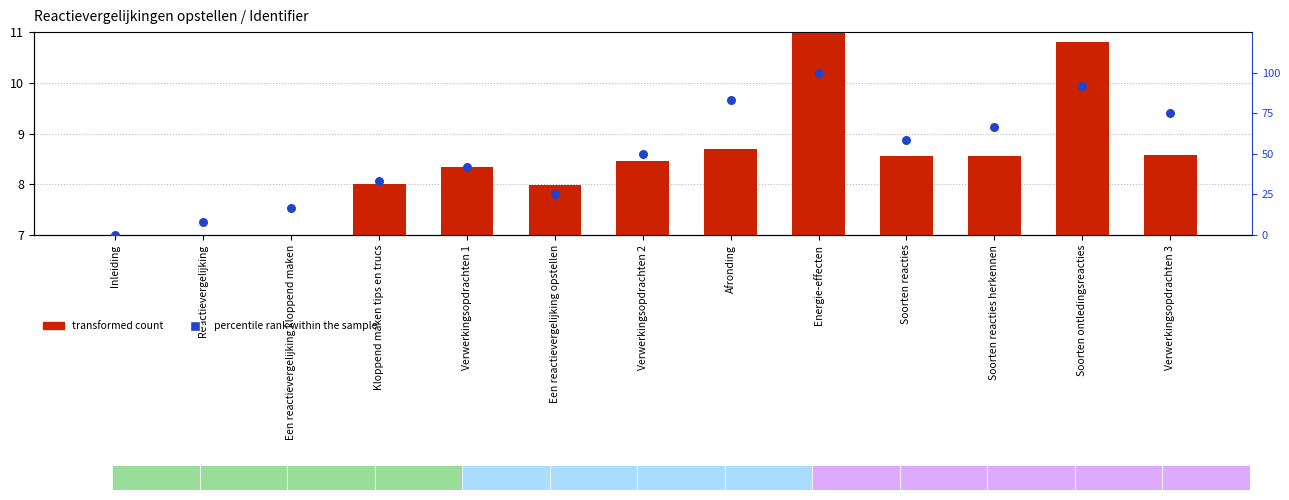

At how many categories does at least one series exceed 8?

12